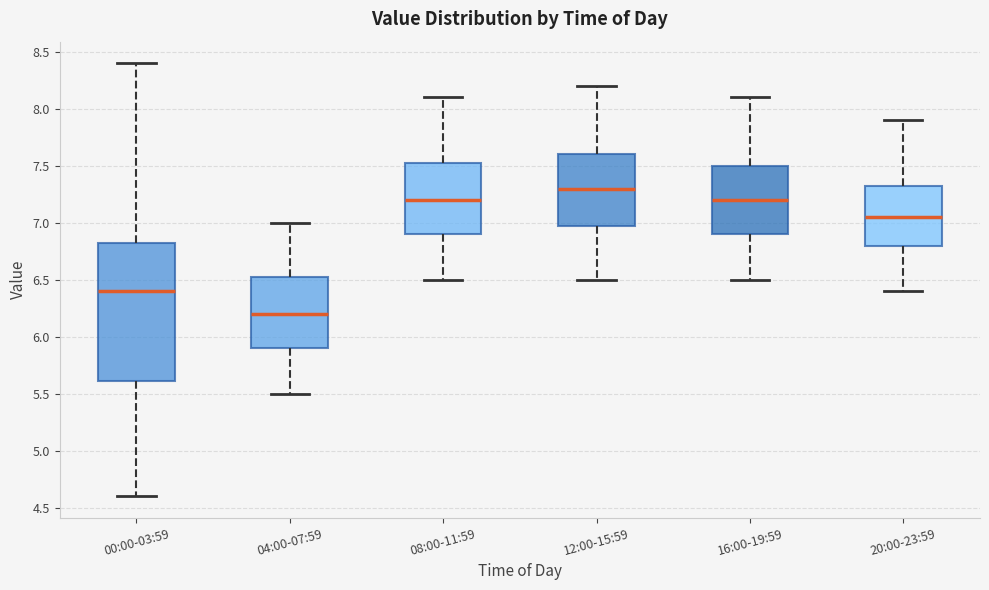

Reading left to right, read every box against the y-axis: the position of its median line, the range the box covers, and the ends of its whiskers. The values are not printed on the chart, so give them approximately, as read against the axis.

00:00-03:59: median 6.40, box 5.60 to 6.85, whiskers 4.60 to 8.40
04:00-07:59: median 6.20, box 5.90 to 6.55, whiskers 5.50 to 7.00
08:00-11:59: median 7.20, box 6.90 to 7.55, whiskers 6.50 to 8.10
12:00-15:59: median 7.30, box 7.00 to 7.60, whiskers 6.50 to 8.20
16:00-19:59: median 7.20, box 6.90 to 7.50, whiskers 6.50 to 8.10
20:00-23:59: median 7.05, box 6.80 to 7.35, whiskers 6.40 to 7.90